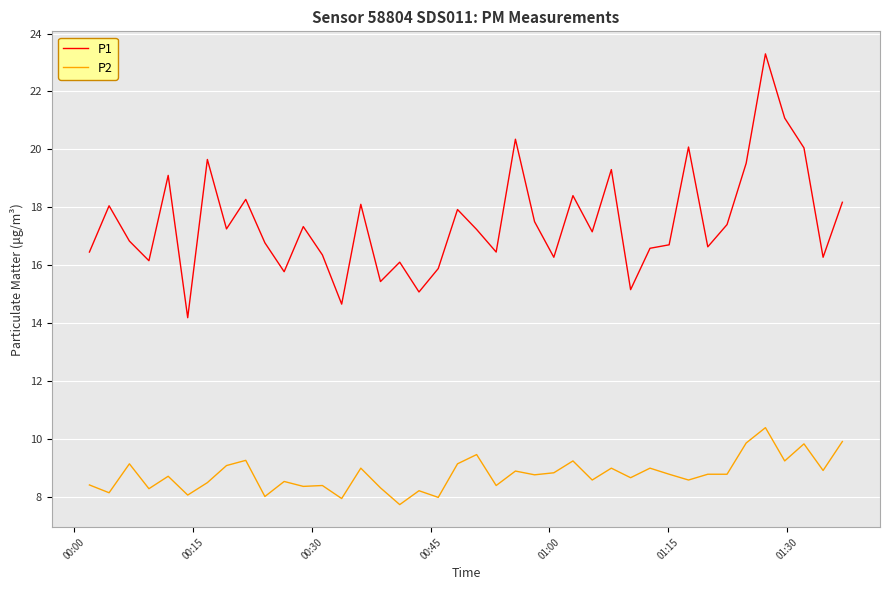

Which series has the largest total across all categories?

P1